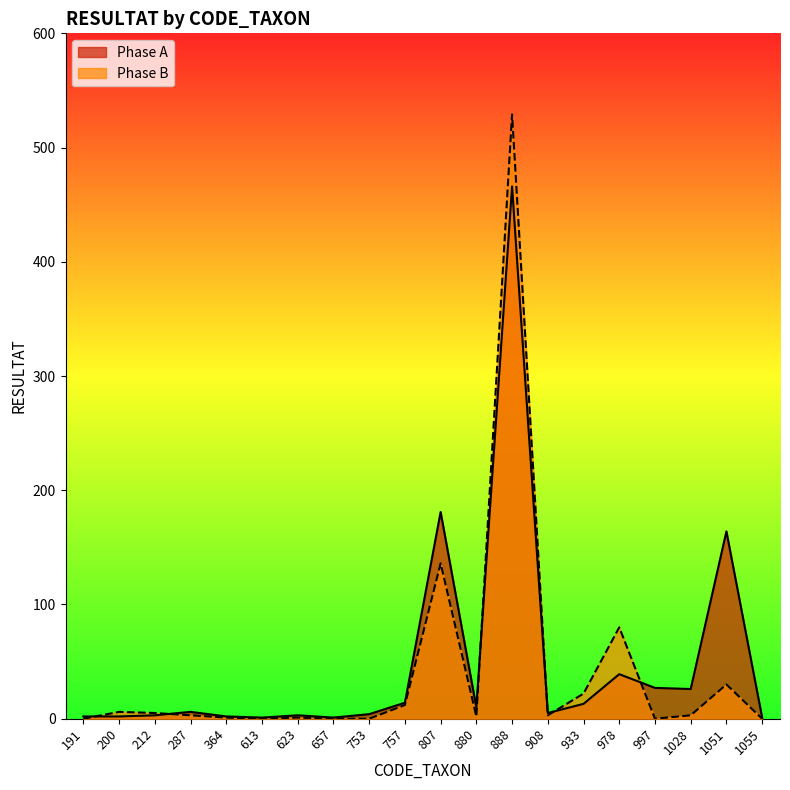

Reading left to right, transcribe all the data shown in this chart.

Phase A: 2	2	3	6	2	1	3	1	4	14	181	10	466	5	13	39	27	26	164	1
Phase B: 0	6	5	3	1	0	1	0	0	12	136	2	529	3	22	80	0	3	30	0